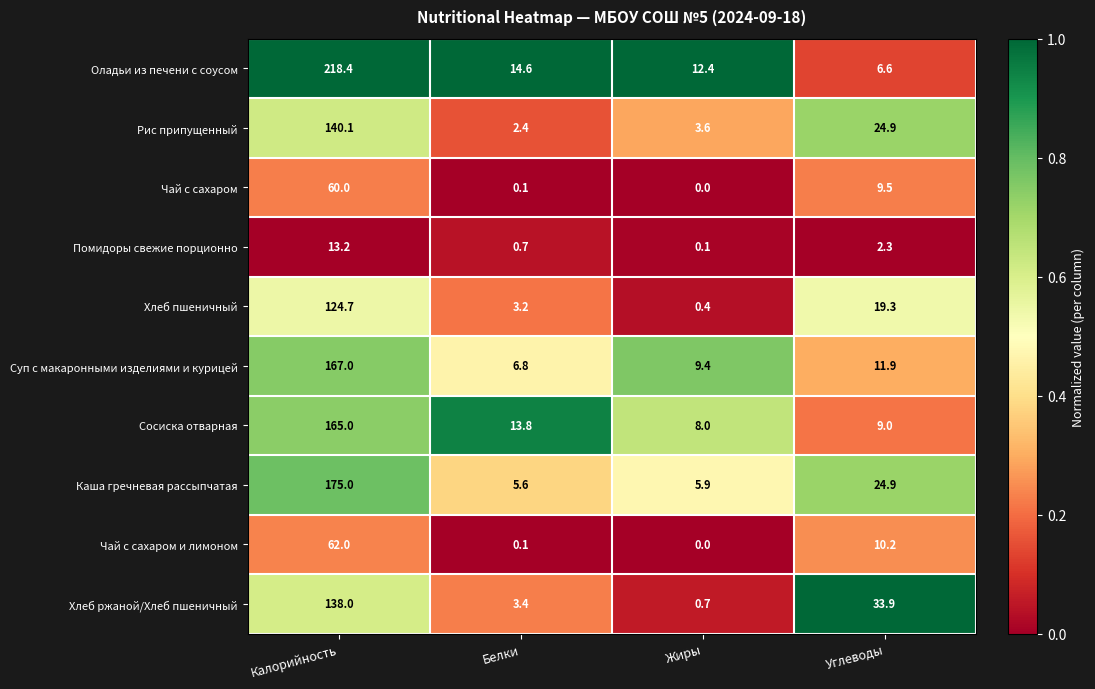

What is the total value across all series at Углеводы?

152.5